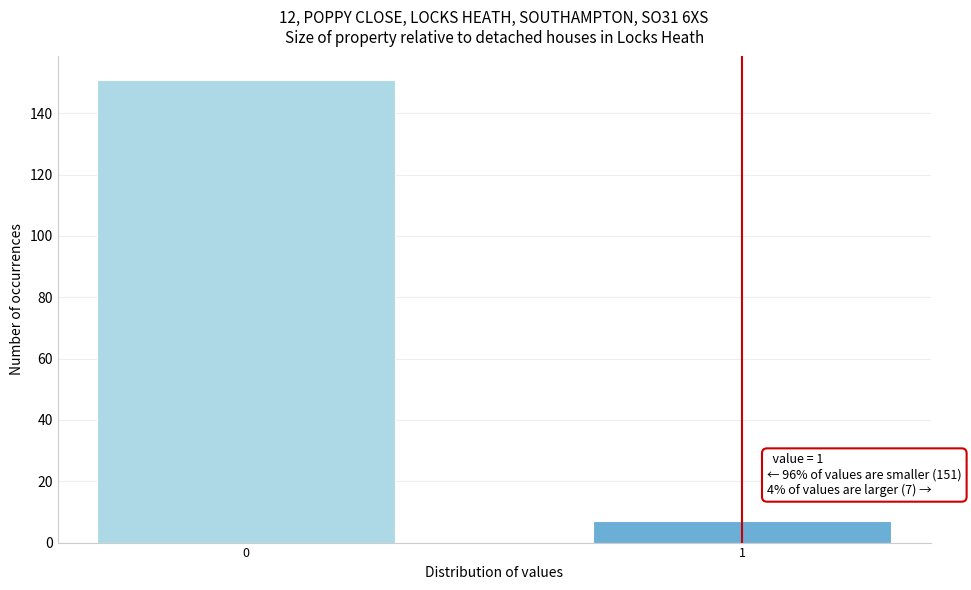

Reading right to left, extract all data points from this chart.

7	151